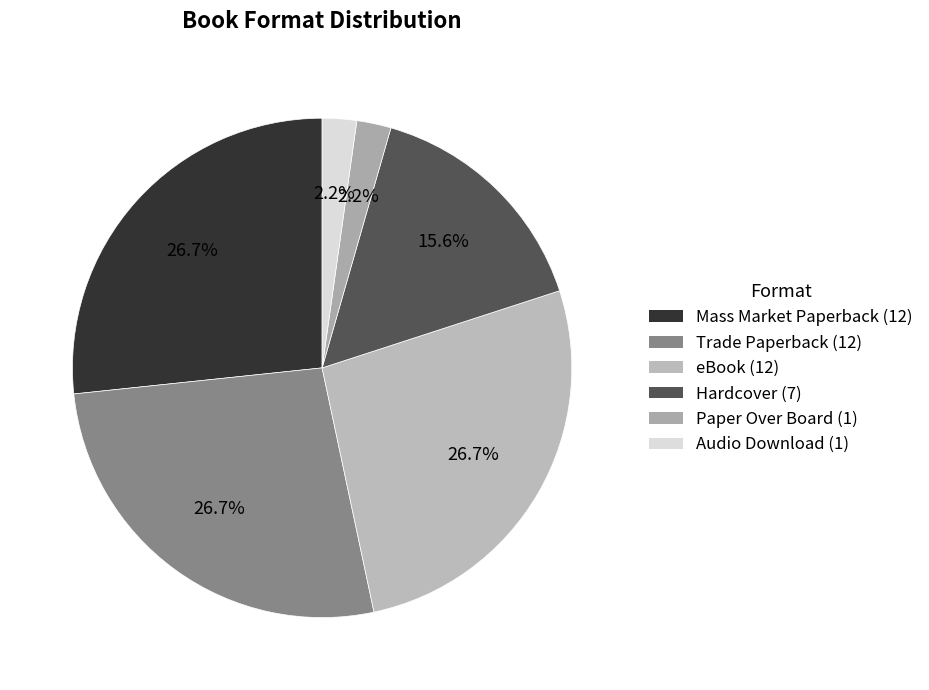

What is the change in value from eBook to Hardcover?

-5